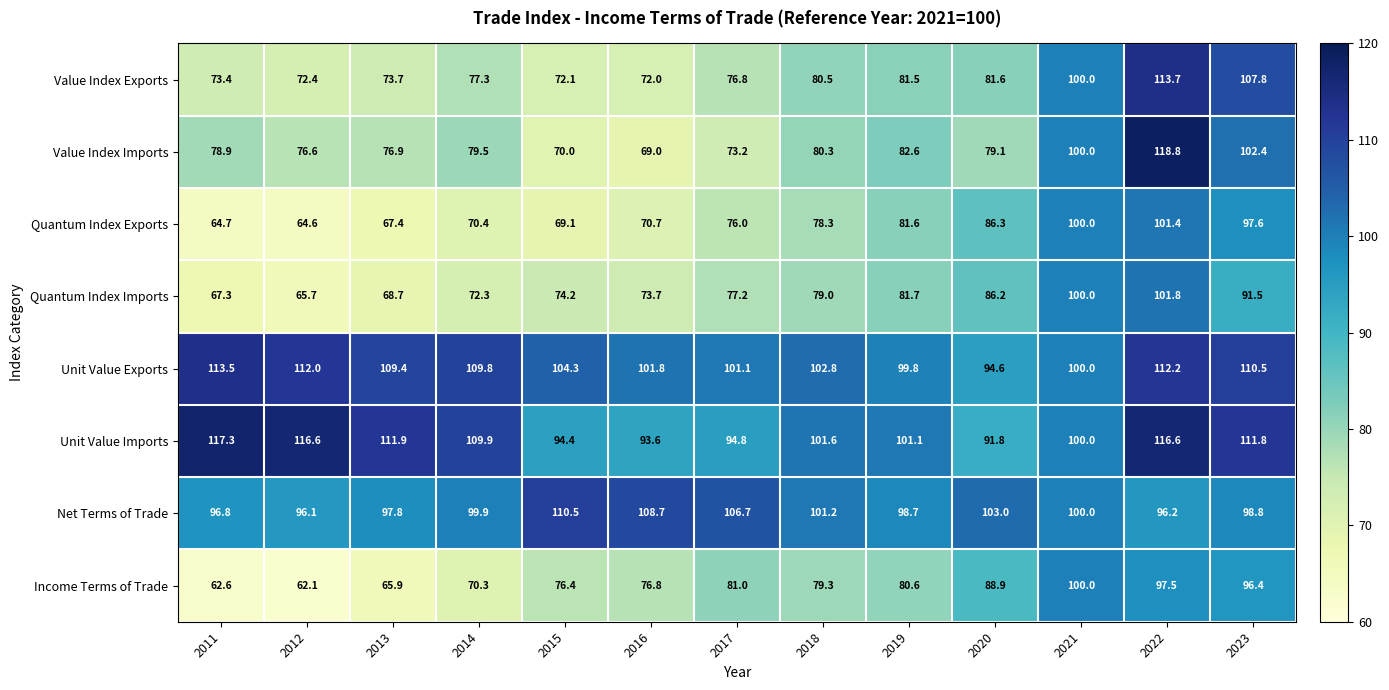

At which label is Net Terms of Trade closest to 103?

2020